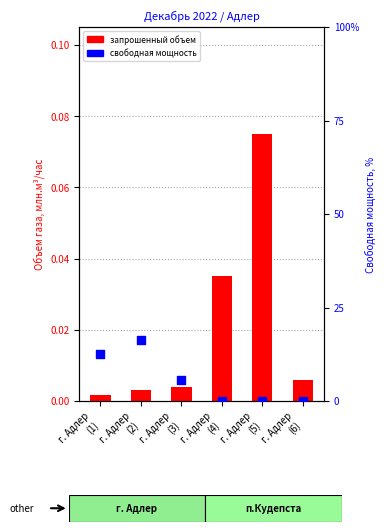

Which series has the widest spread of Y values?

Свободная мощность (% от макс)